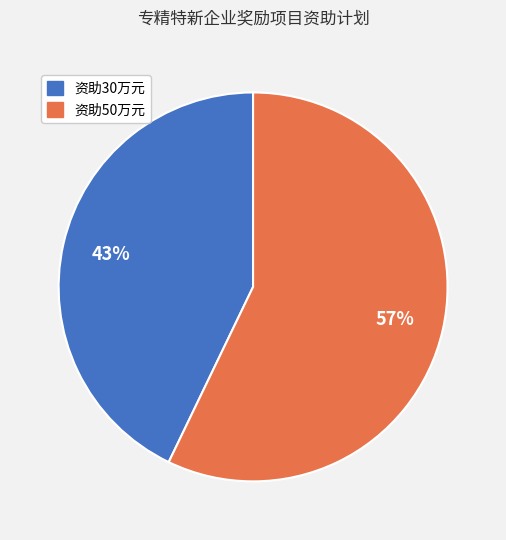

Does 资助30万元 represent more than half of the total?

No